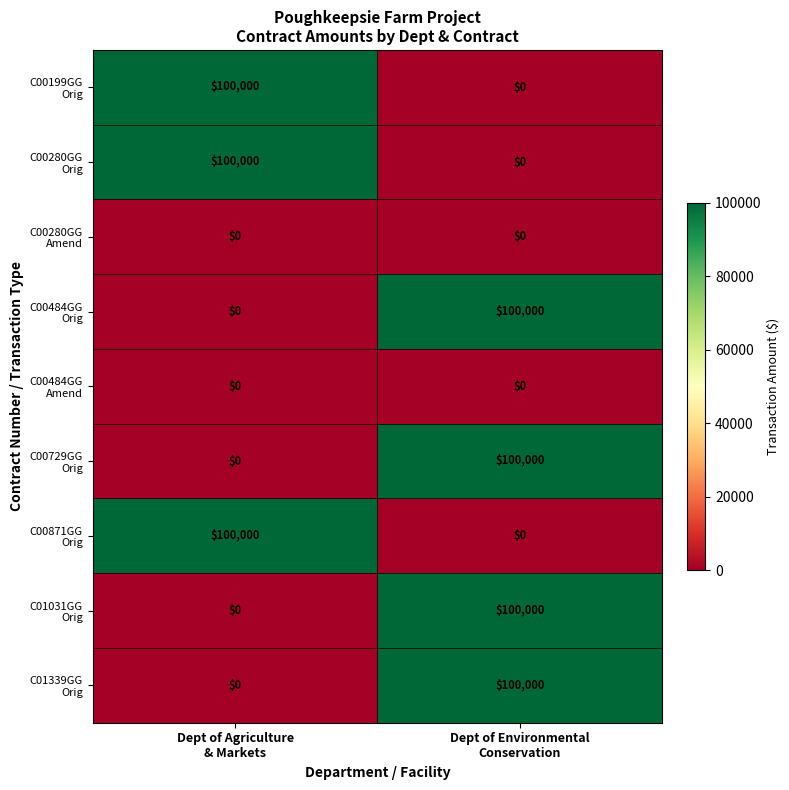

What is the greatest value displayed?

100000